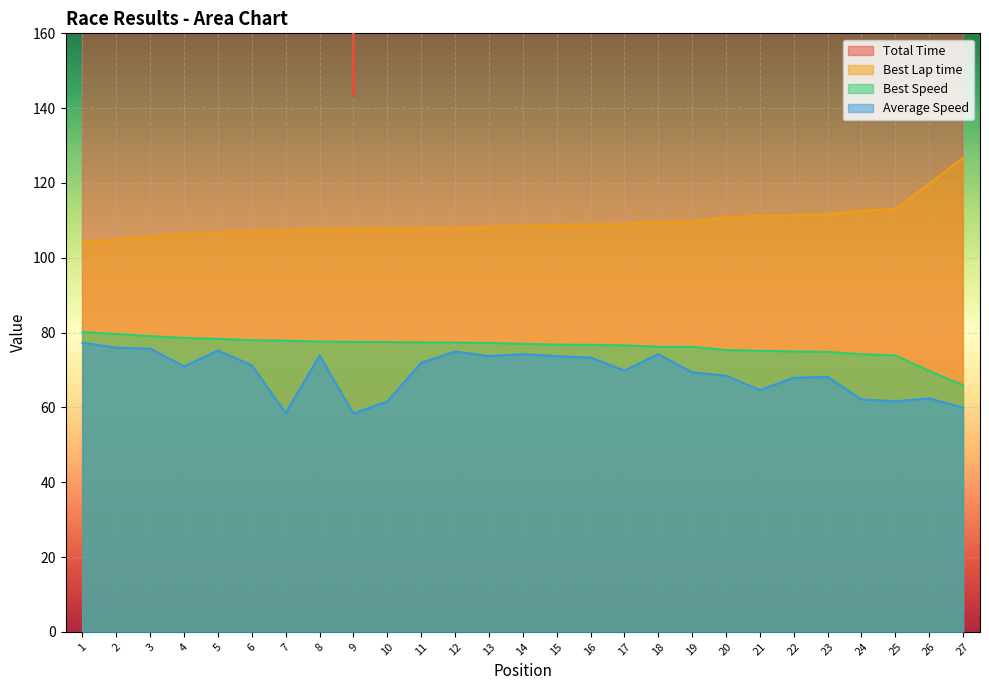

At which category does the chart reach its minimum across all series?

9